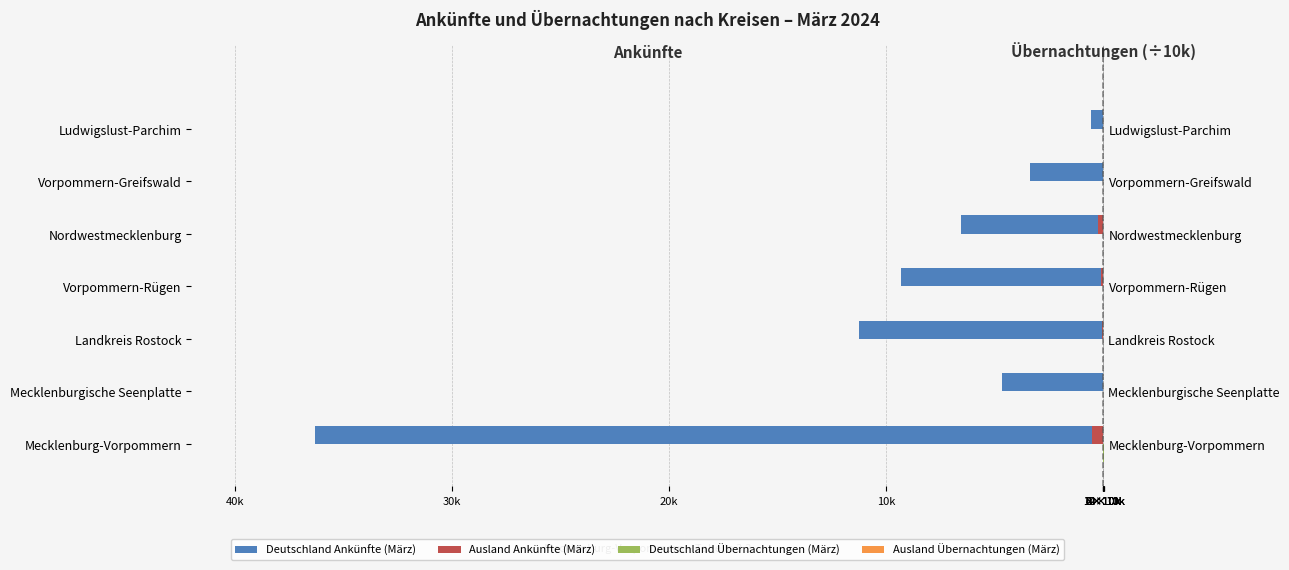

What is the lowest value of the Ausland Ankünfte (März) series?

-530.0